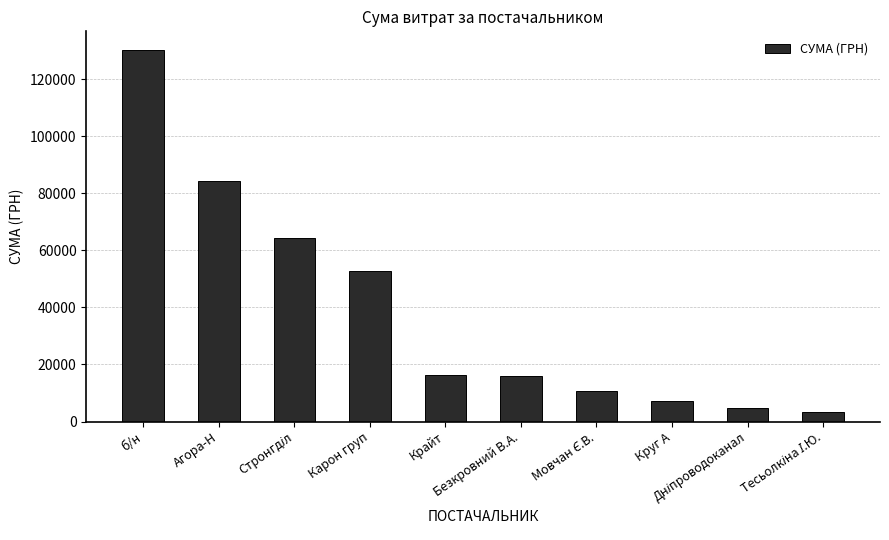

What is the value of the 9th bar from the left?

4730.0